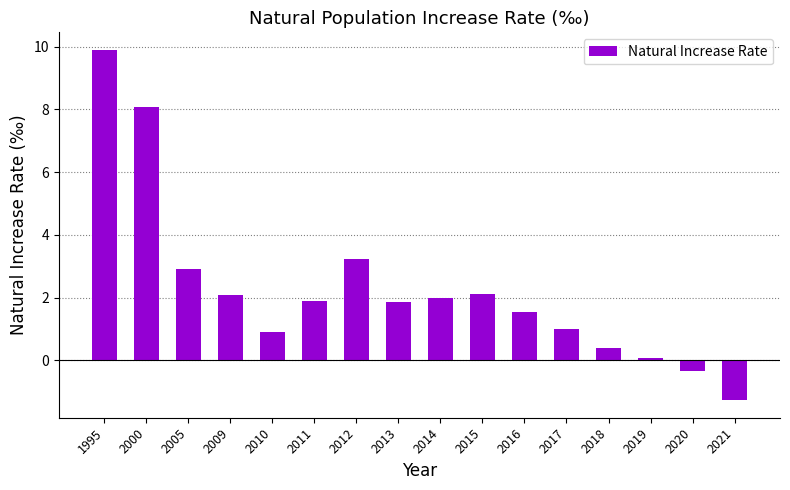

Approximately how many times larger is the value at 2011 compared to 2009?

0.9